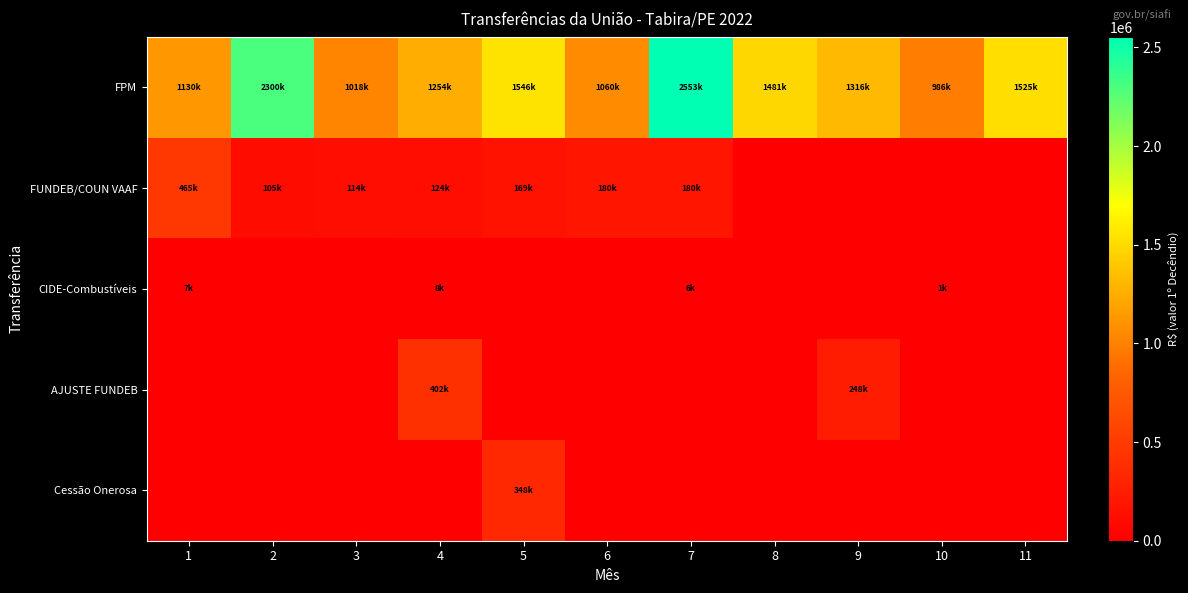

Which series has the largest range (max minus min)?

FPM